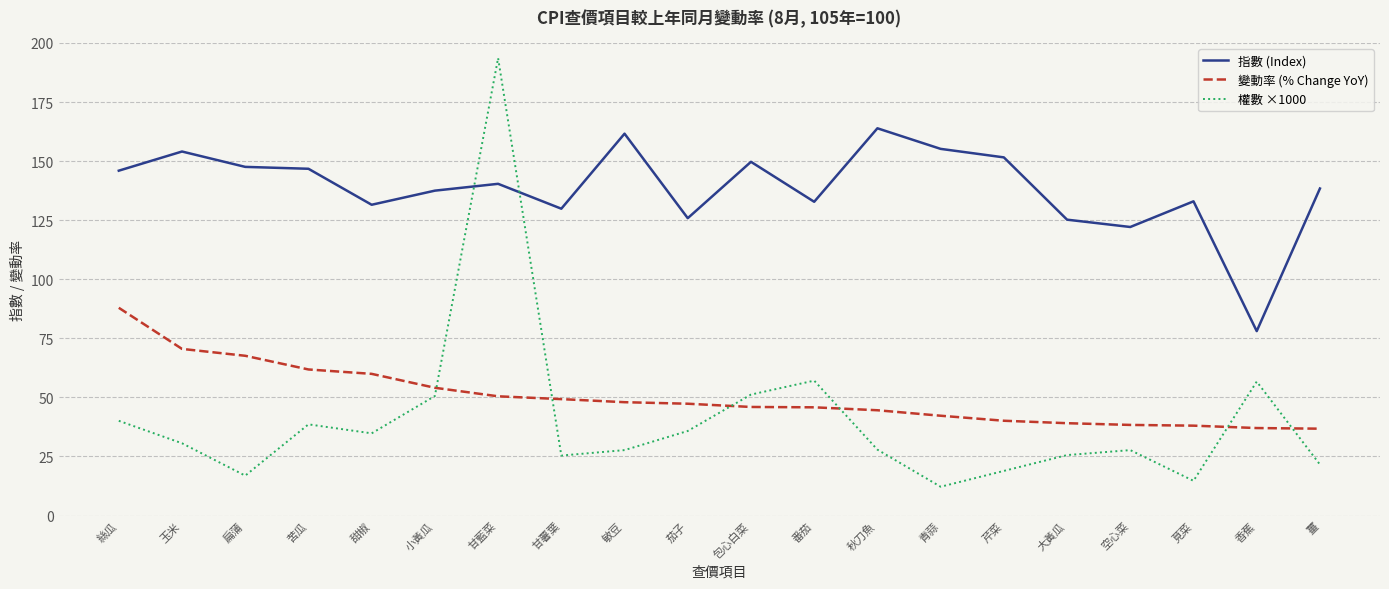

True or false: 權數 ×1000 and 變動率 (% Change YoY) cross at least once.

True